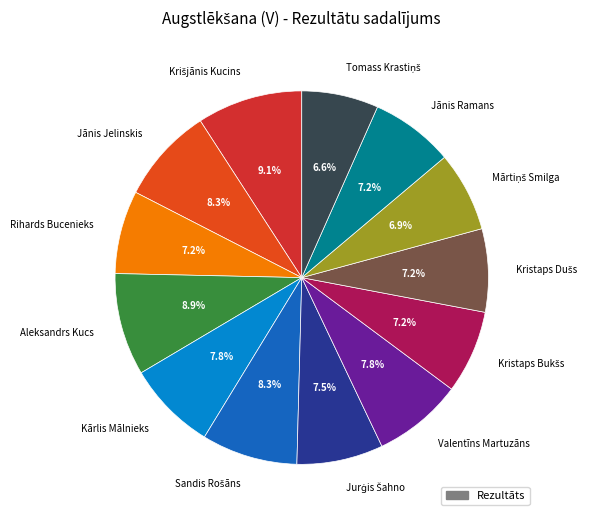

How many segments does this pie chart have?

13